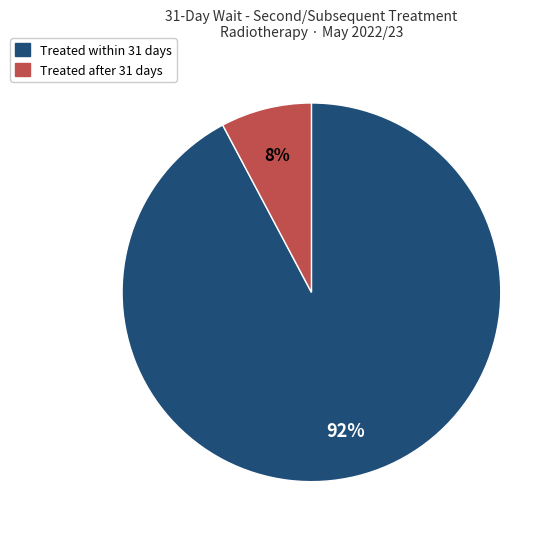

To the nearest percent, what is the average slice percentage?

50%